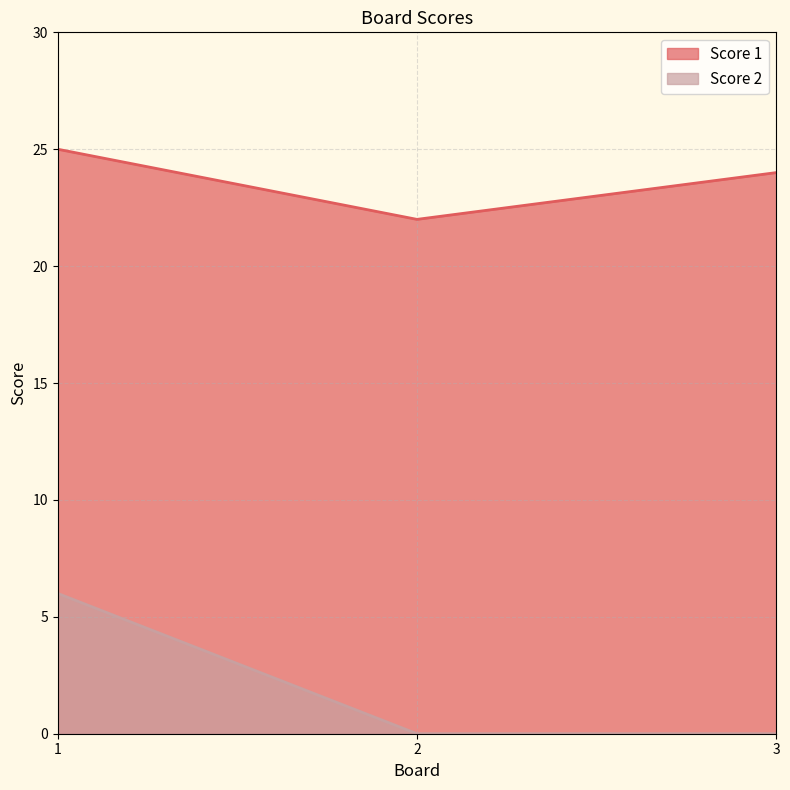

Rank the series at 3 from highest to lowest value.

Score 1, Score 2